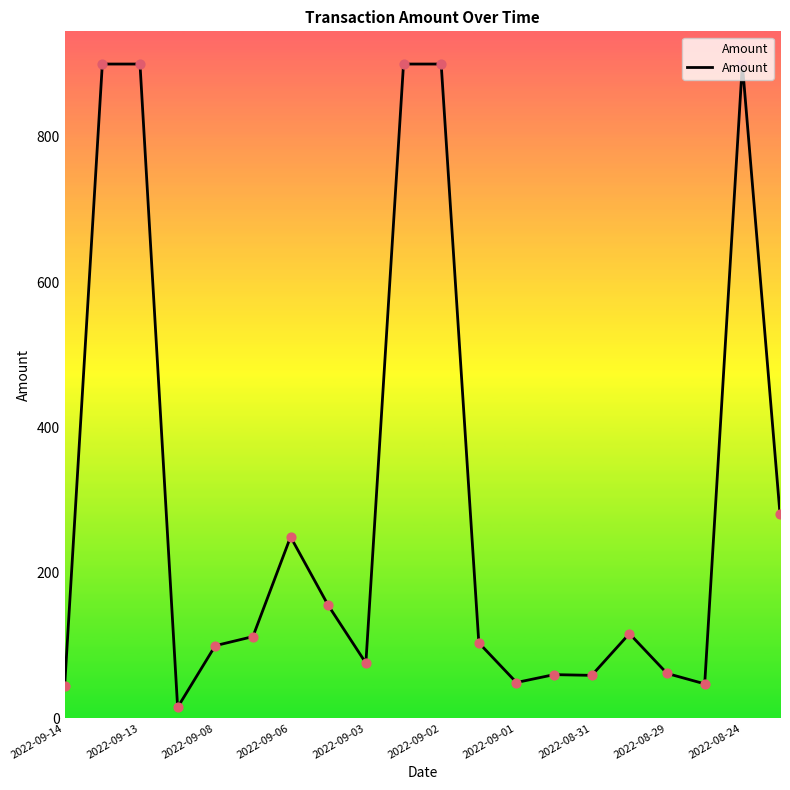

What is the maximum value shown in the chart?

900.0